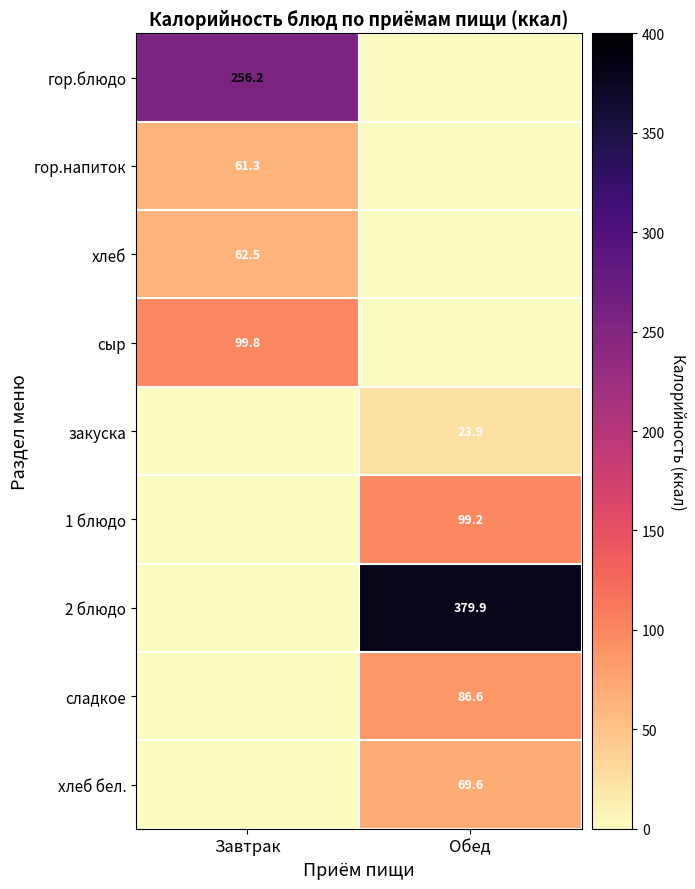

What is the total value across all series at Завтрак?

479.8